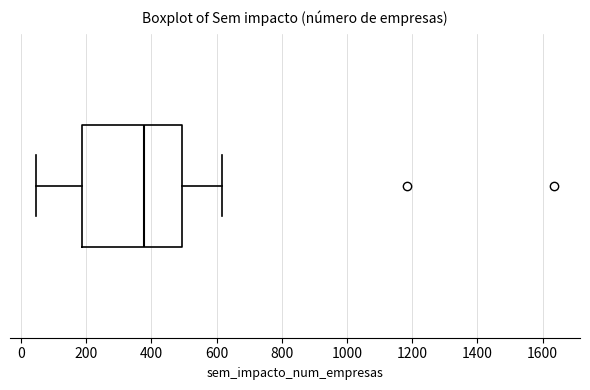

Read this box plot against the x-axis: the position of the median line, the range covered by the box, and the ends of both whiskers. The values are not printed on the chart, so give them approximately, as read against the axis.

median 380, box 180 to 500, whiskers 40 to 620